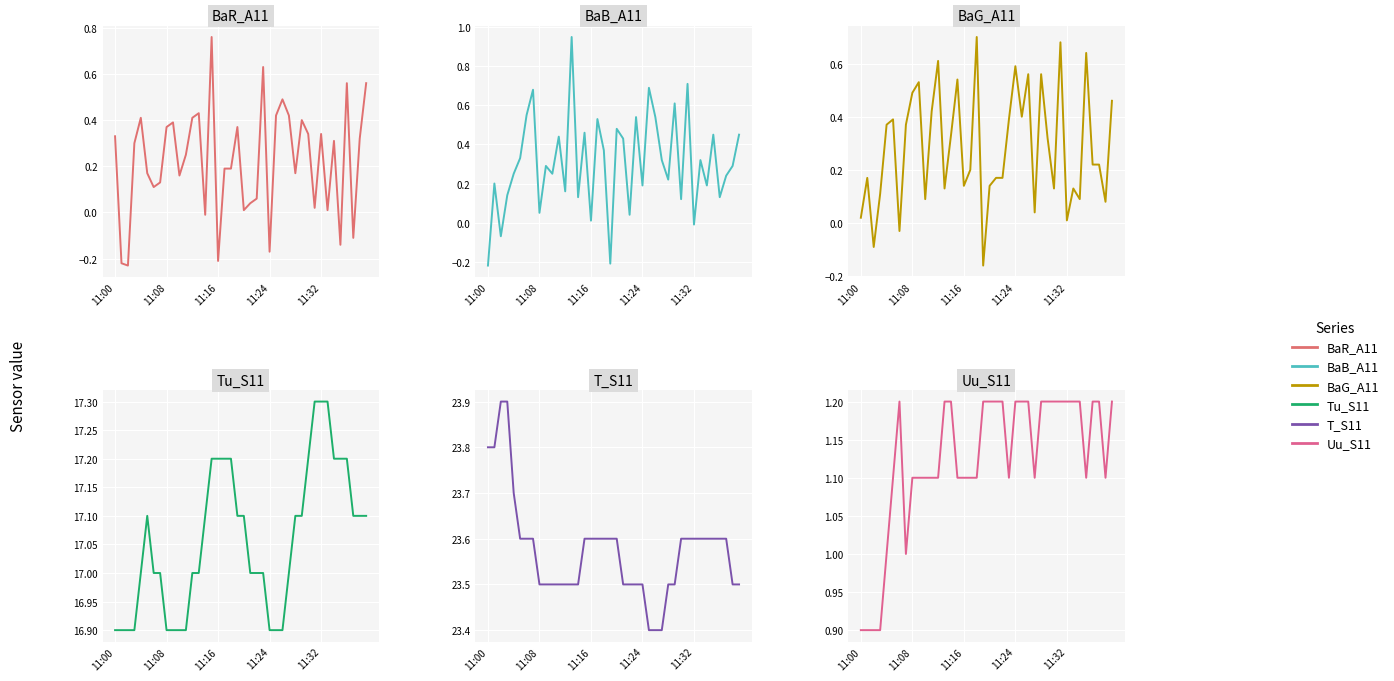

What is the greatest value displayed?

23.9